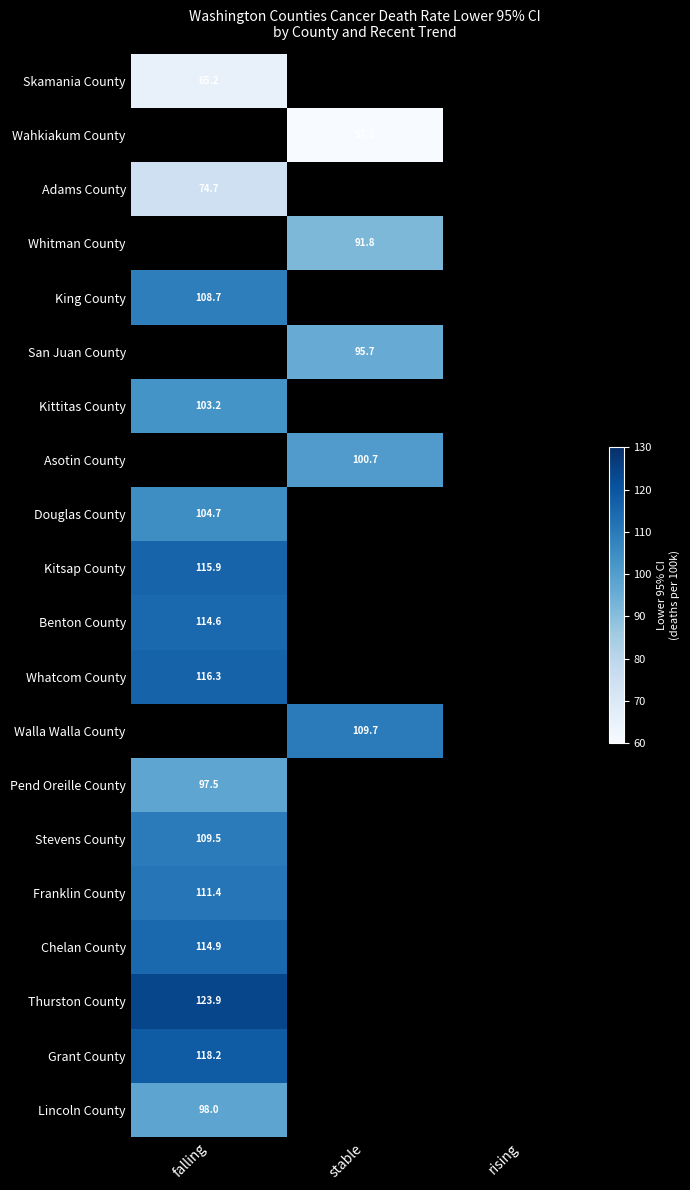

The Whatcom County series shows 37.7 at falling. True or false?

False